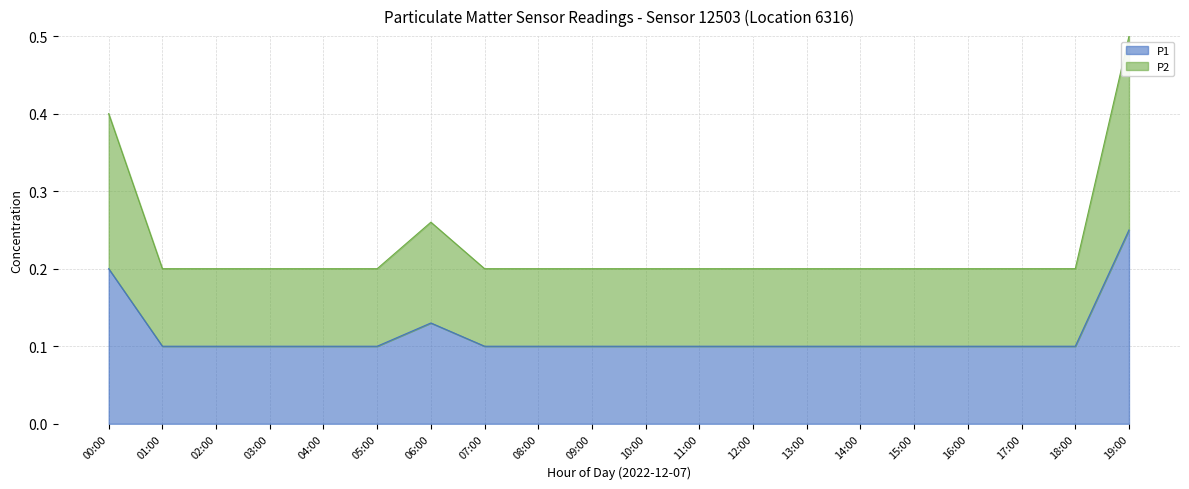

What are all the series names shown in the legend?

P1, P2